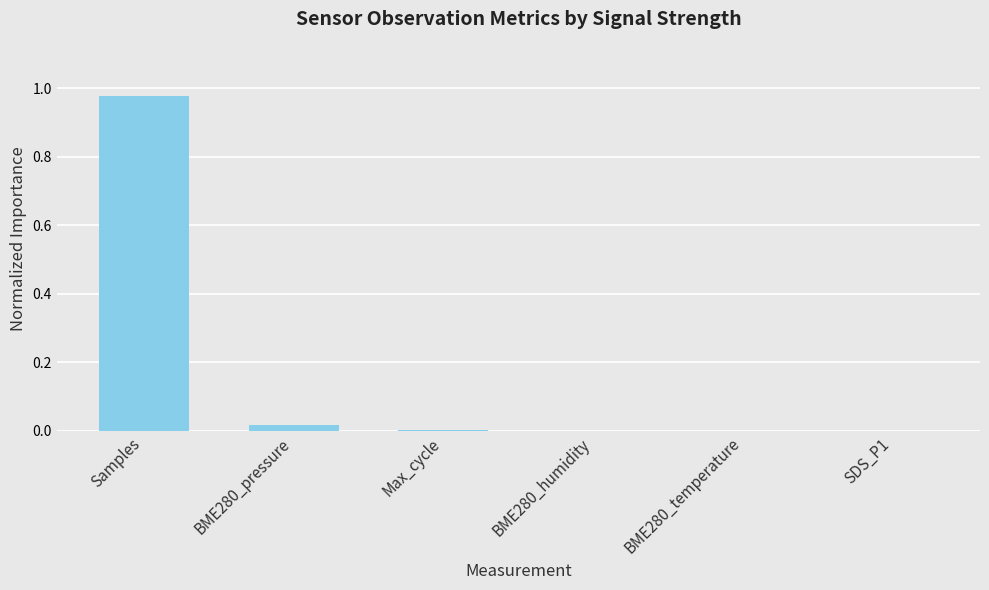

Which label corresponds to the largest value in the chart?

Samples